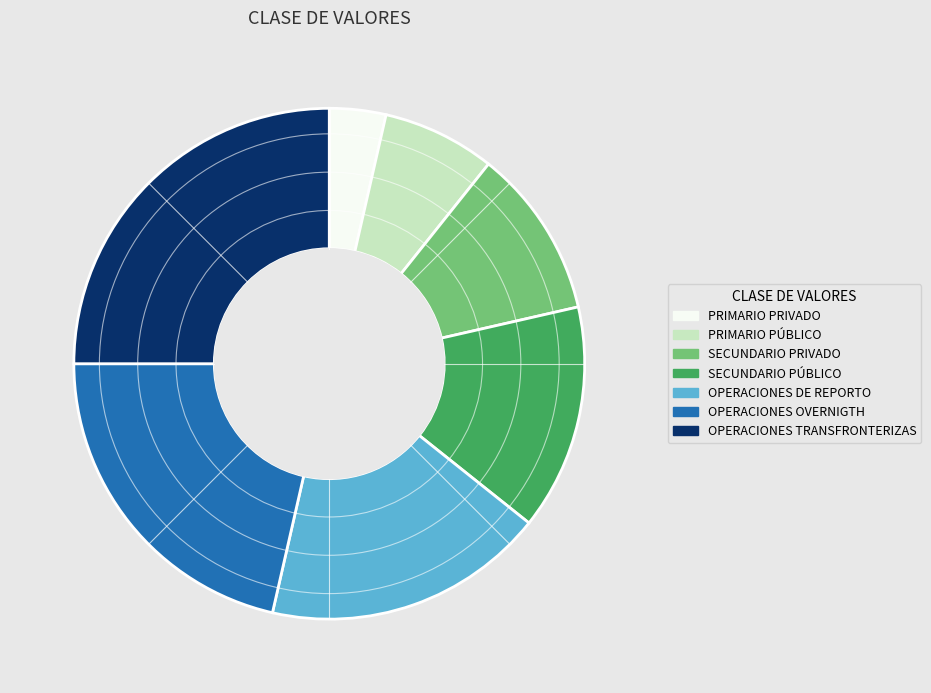

Is there any slice that represents more than half of the pie?

No